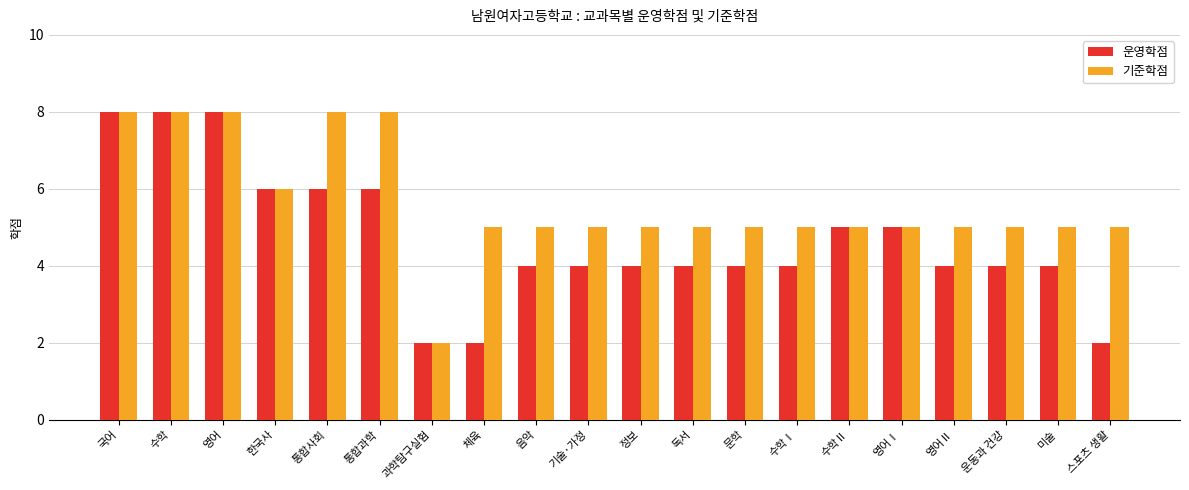

Between 독서 and 스포츠 생활, which series saw the biggest shift?

운영학점